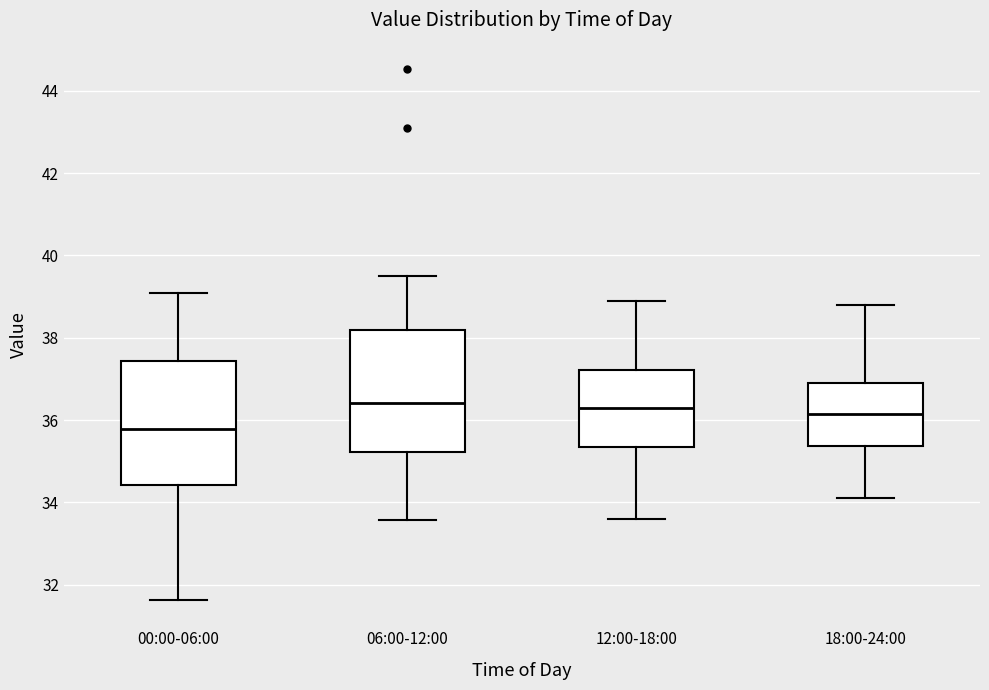

Reading left to right, read every box against the y-axis: the position of its median line, the range the box covers, and the ends of its whiskers. The values are not printed on the chart, so give them approximately, as read against the axis.

00:00-06:00: median 35.8, box 34.4 to 37.4, whiskers 31.6 to 39.2
06:00-12:00: median 36.4, box 35.2 to 38.2, whiskers 33.6 to 39.6
12:00-18:00: median 36.4, box 35.4 to 37.2, whiskers 33.6 to 39.0
18:00-24:00: median 36.2, box 35.4 to 37.0, whiskers 34.2 to 38.8